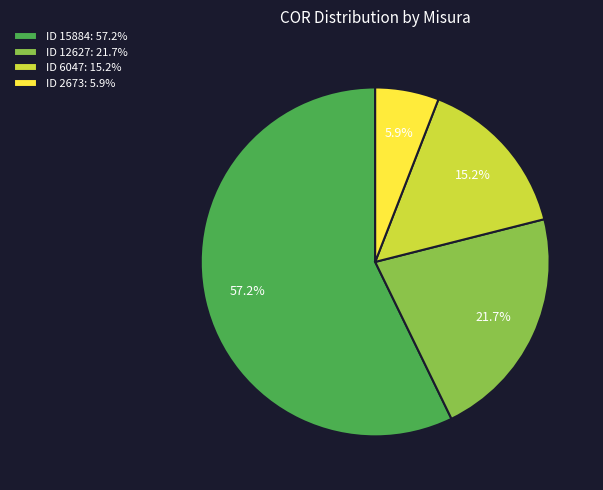

Between ID 6047: 15.2% and ID 12627: 21.7%, which is larger?

ID 12627: 21.7%